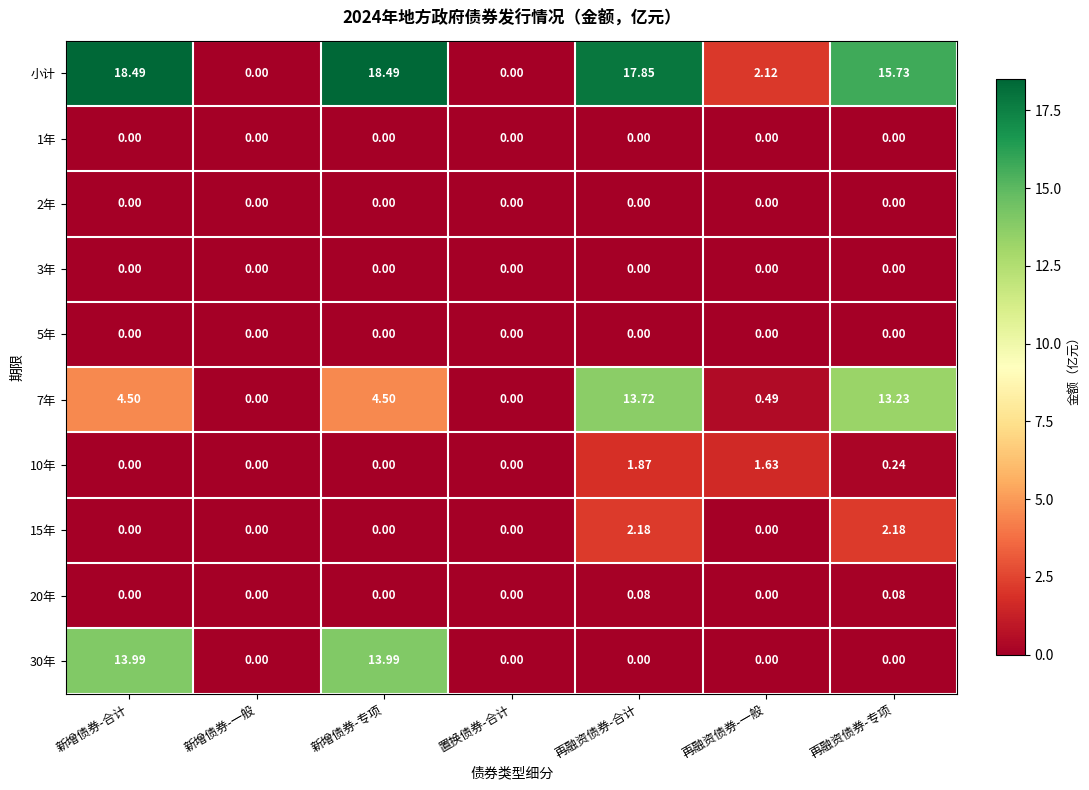

Which series changed the most between 再融资债券-合计 and 再融资债券-一般?

小计